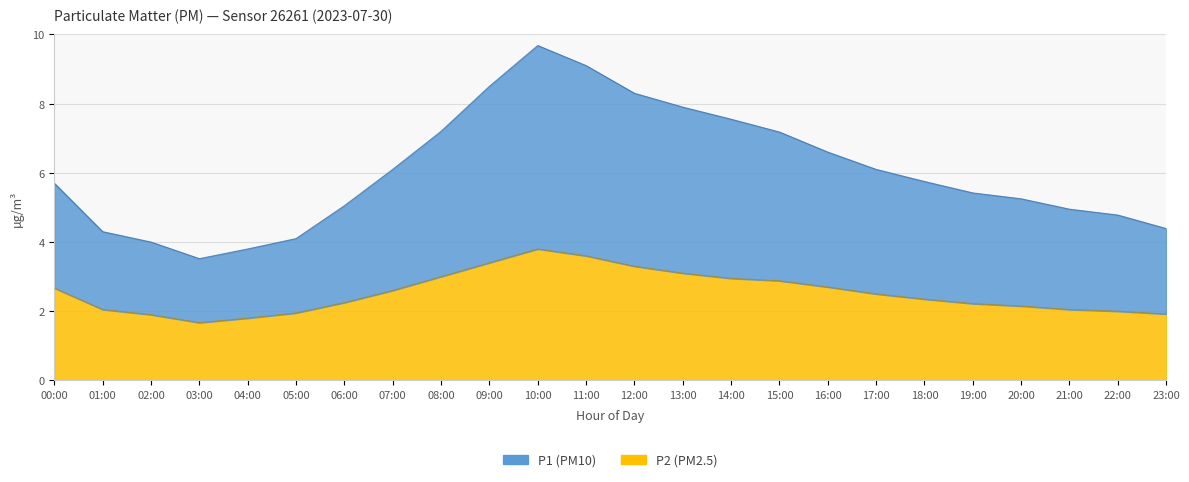

Between 05:00 and 17:00, which is larger?

17:00